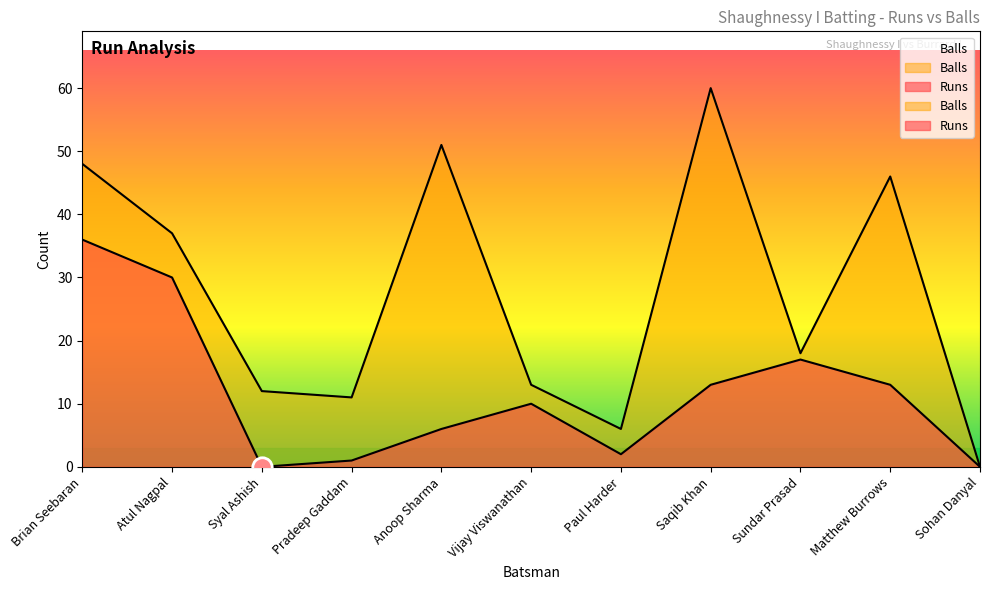

Rank the series by their average value, from highest to lowest.

Balls, Runs